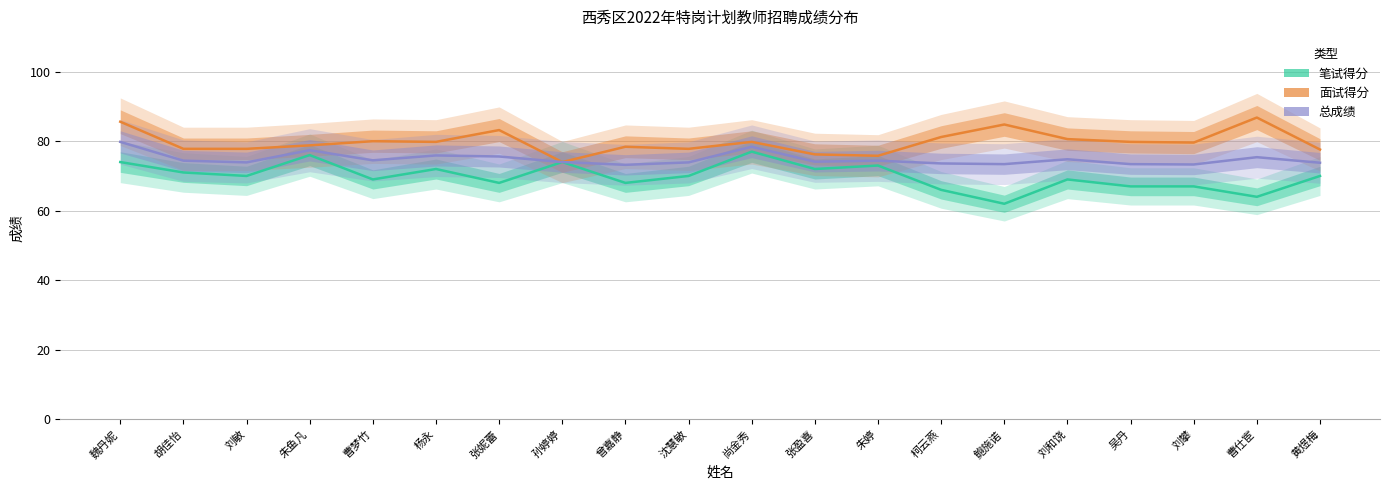

How many data points does each series have?

20